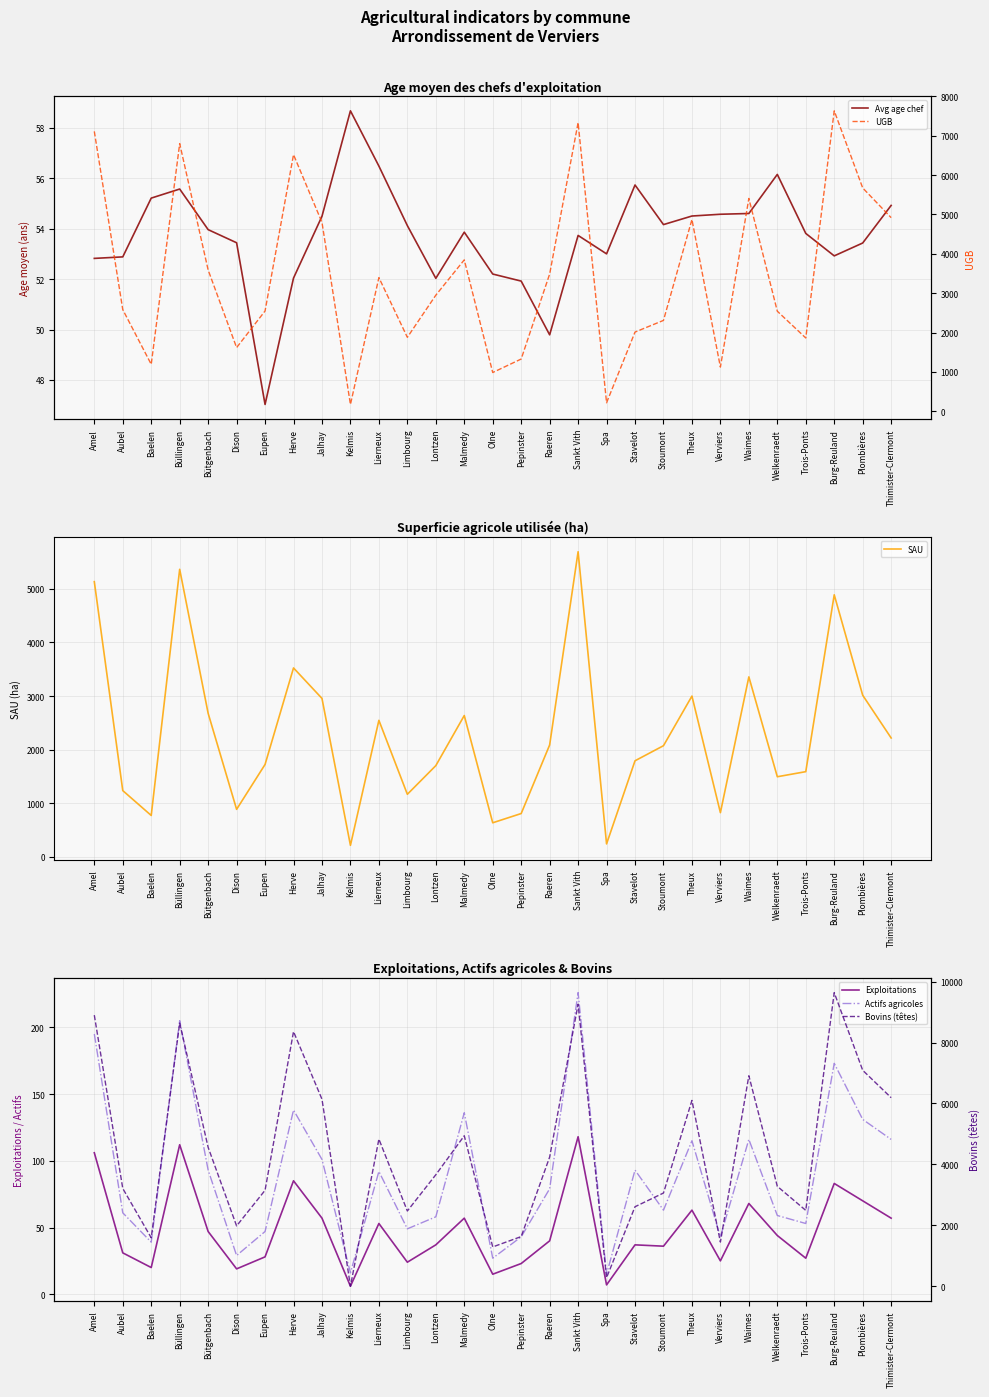

What position from the right is Kelmis?

20